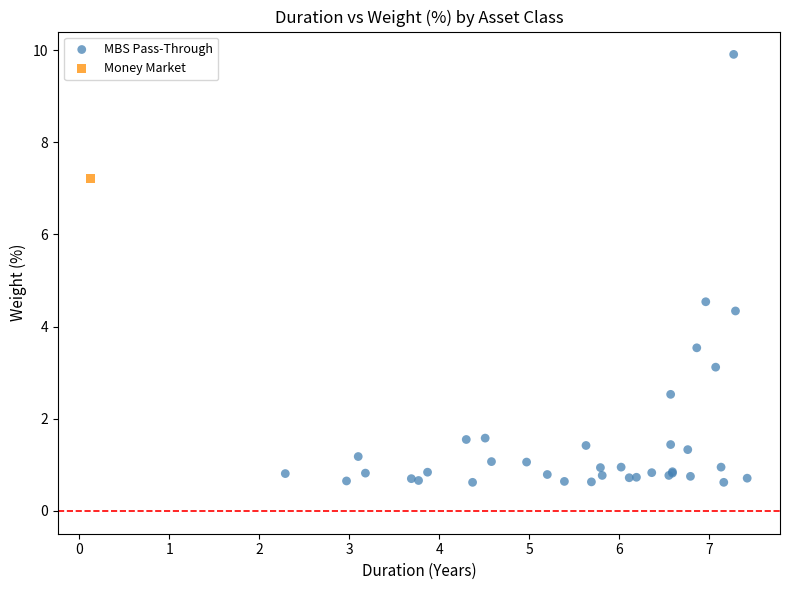

What are all the series names shown in the legend?

MBS Pass-Through, Money Market